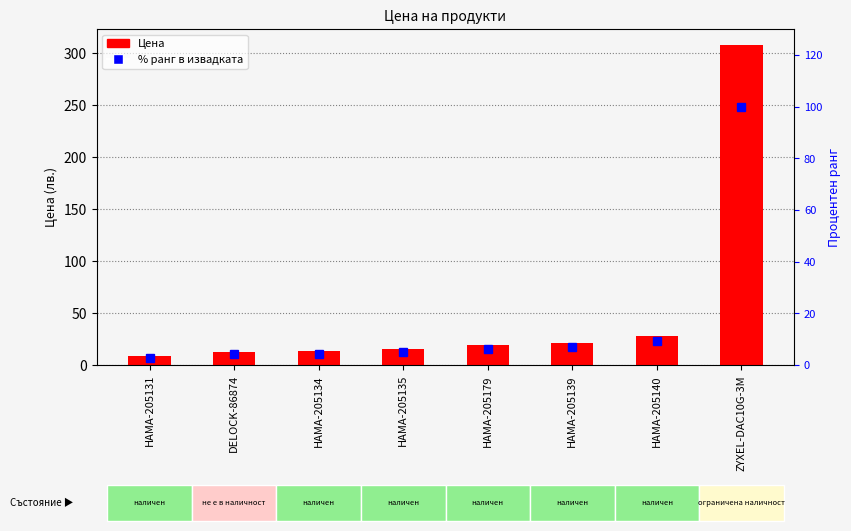

Are the bars horizontal?

No